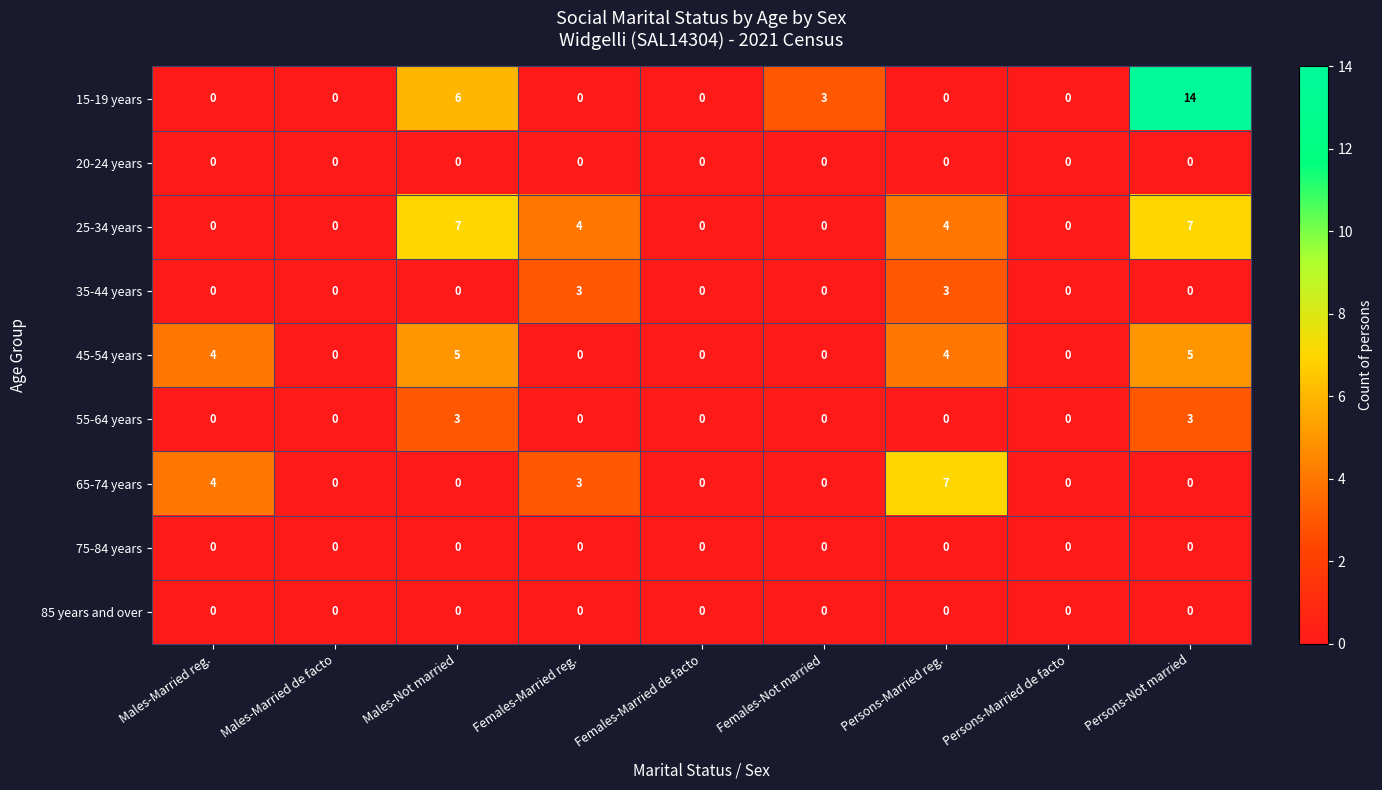

At which category is the sum across all series the highest?

Persons-Not married